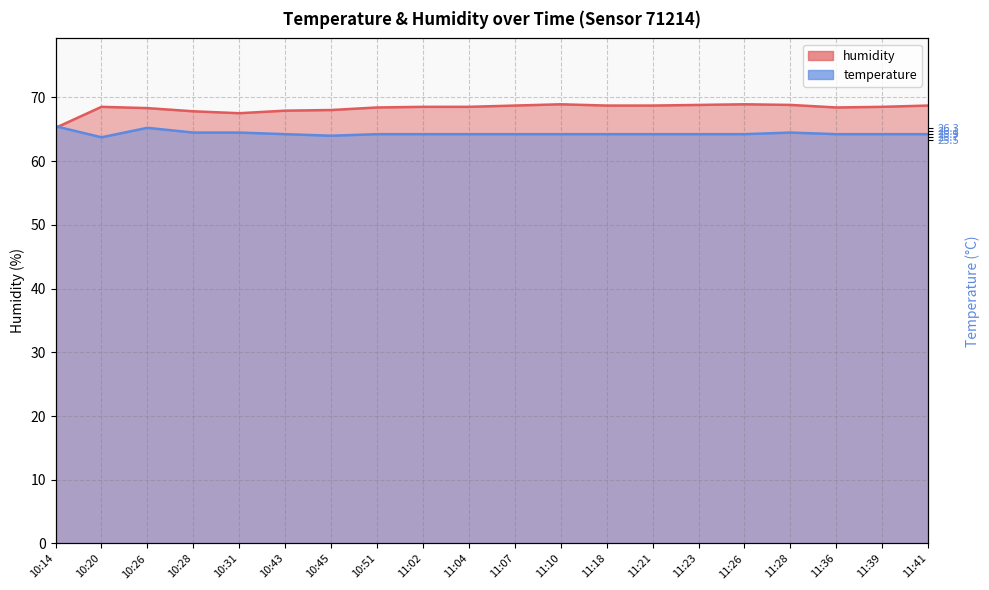

How many intersections are there between temperature and humidity?

1